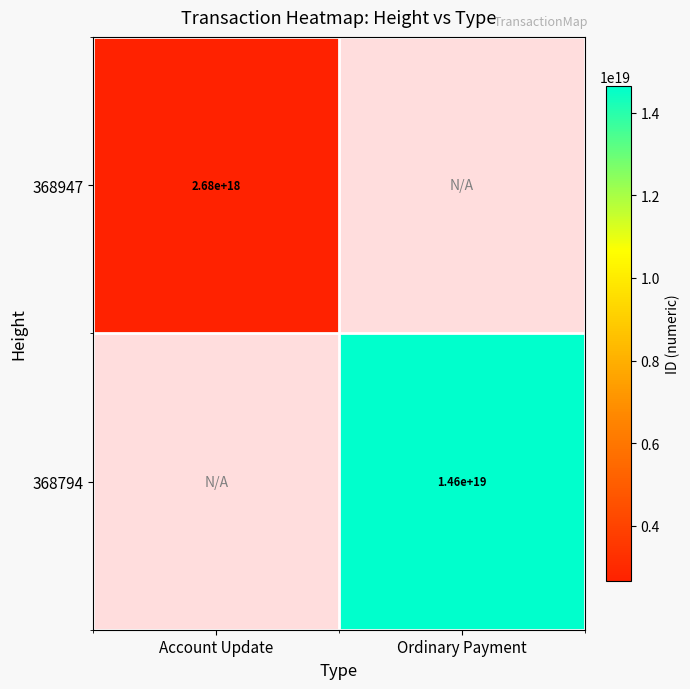

Which category has the highest value across all series?

Ordinary Payment